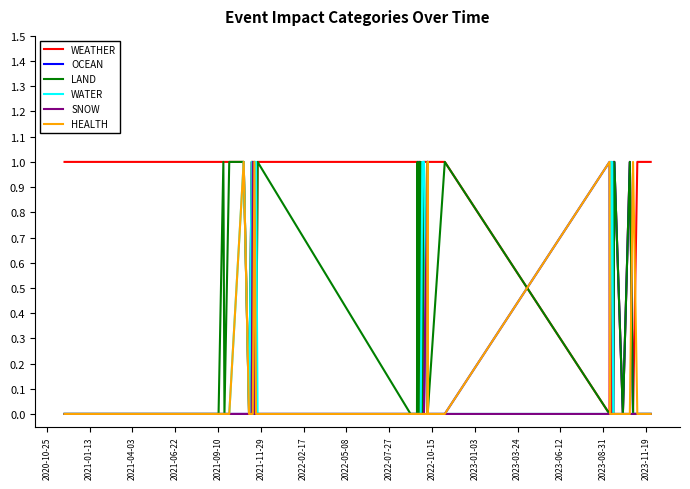

What are all the series names shown in the legend?

WEATHER, OCEAN, LAND, WATER, SNOW, HEALTH